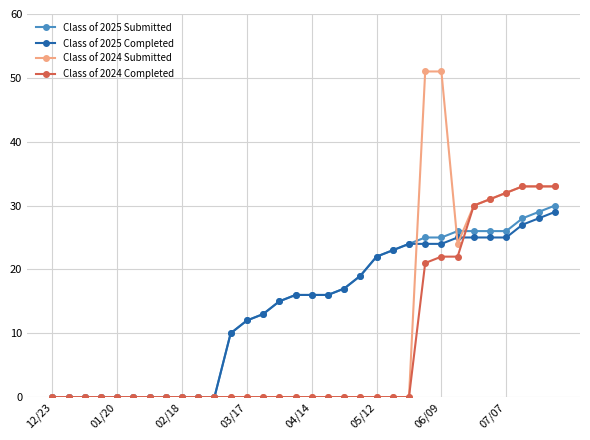

What is the highest value of the Class of 2025 Completed series?

29